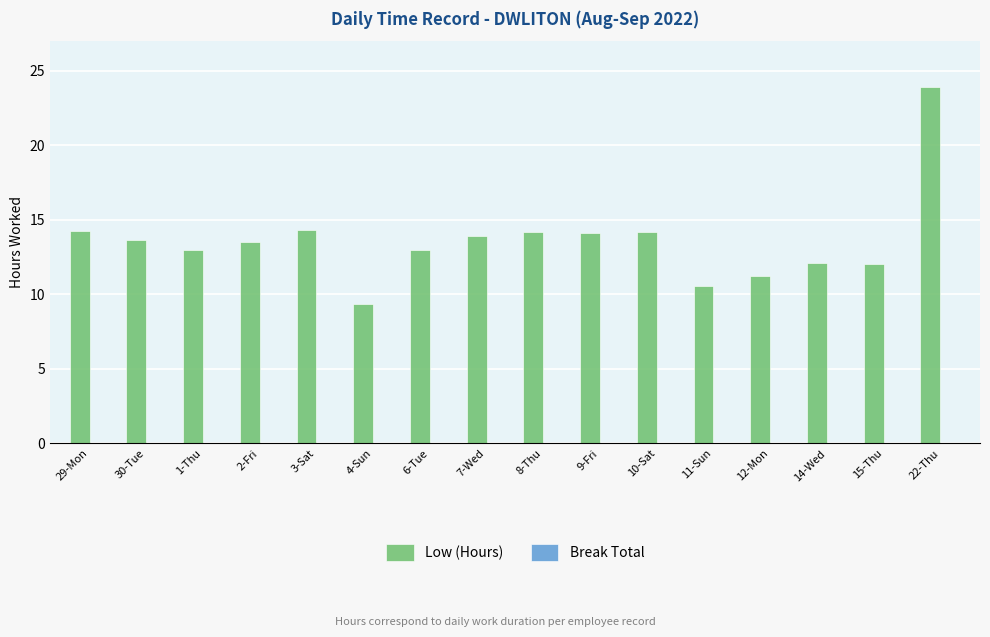

The value at 4-Sun is 9.4. True or false?

True